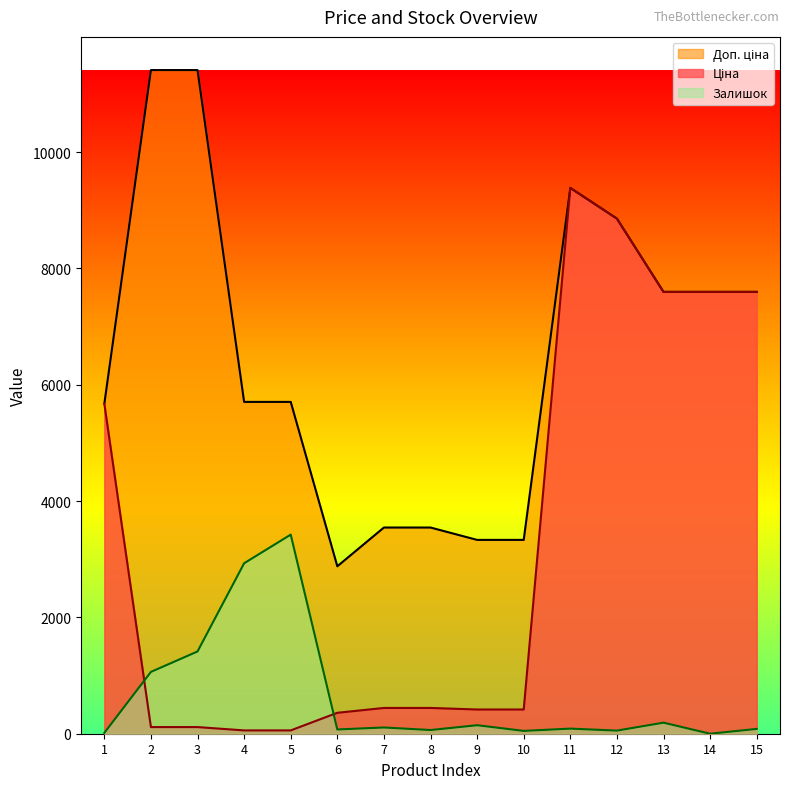

What is the spread (max minus min) of values at 10?

3283.7